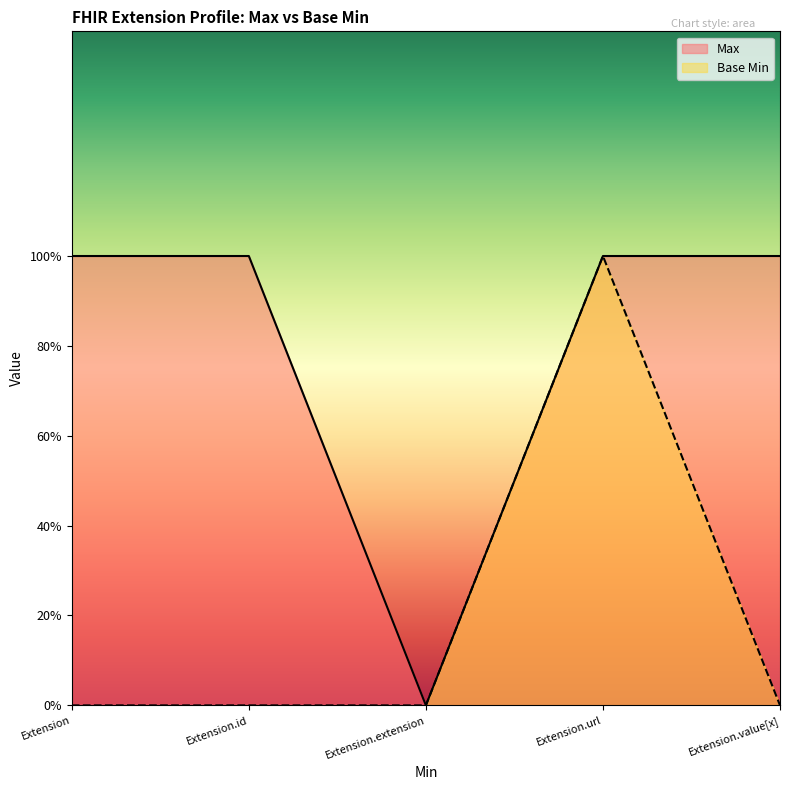

What is the label of the 1st point from the left?

Extension